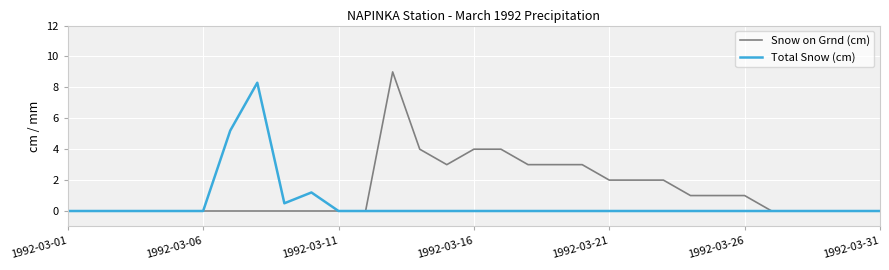

Rank the series by their average value, from lowest to highest.

Total Snow (cm), Snow on Grnd (cm)